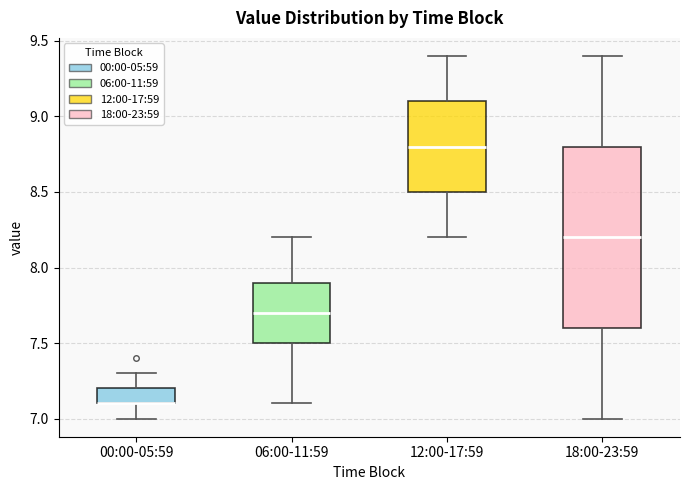

Where does the lower whisker of the box for 00:00-05:59 end on the y-axis? The values are not printed on the chart, so give them approximately, as read against the axis.

7.0